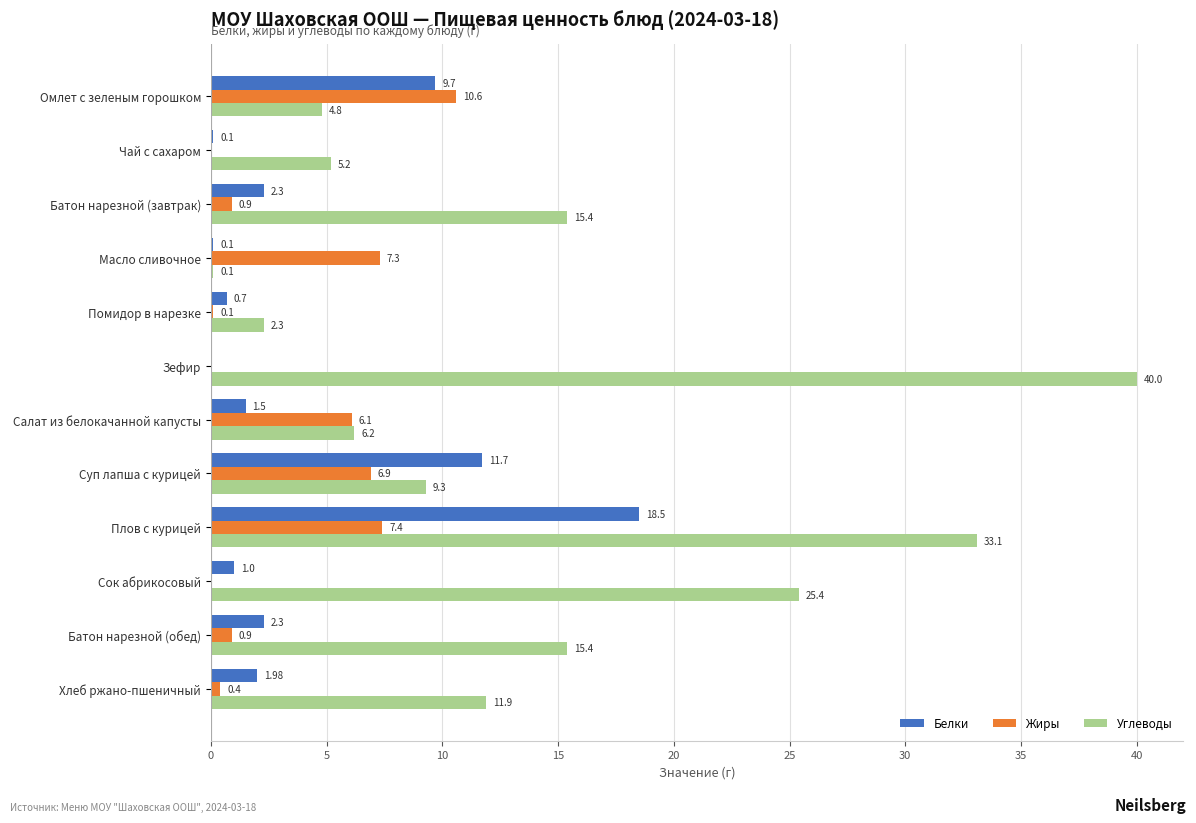

Between Сок абрикосовый and Батон нарезной (обед), which series saw the biggest shift?

Углеводы